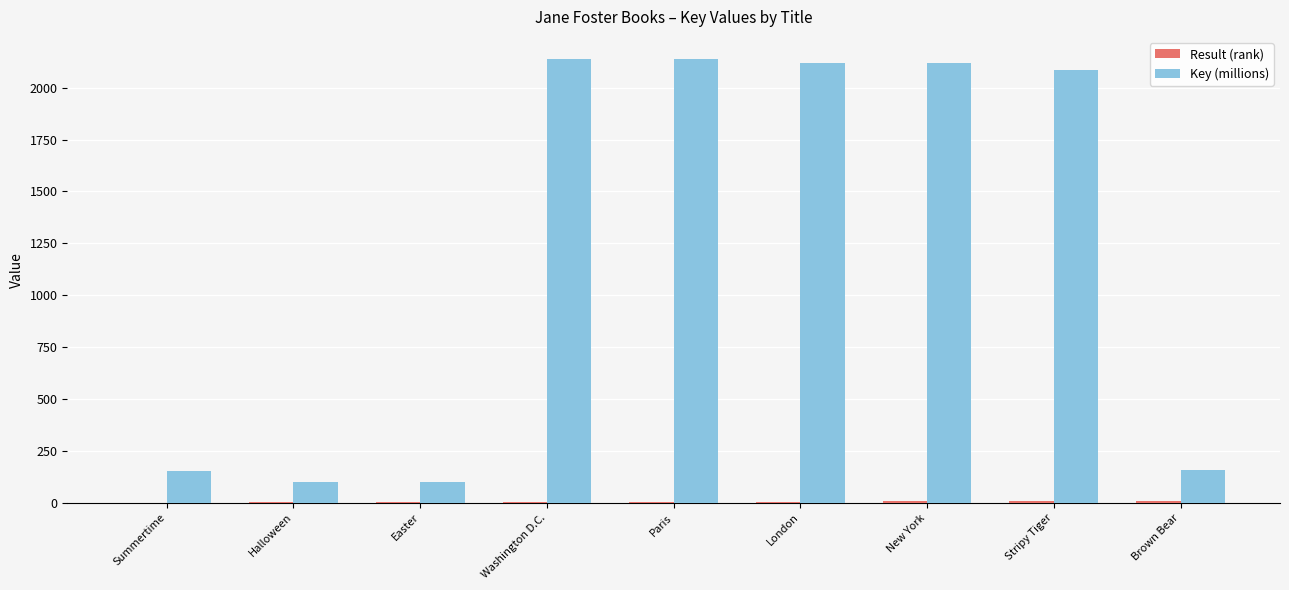

What is the sum of all Key (millions) values?

11113.2